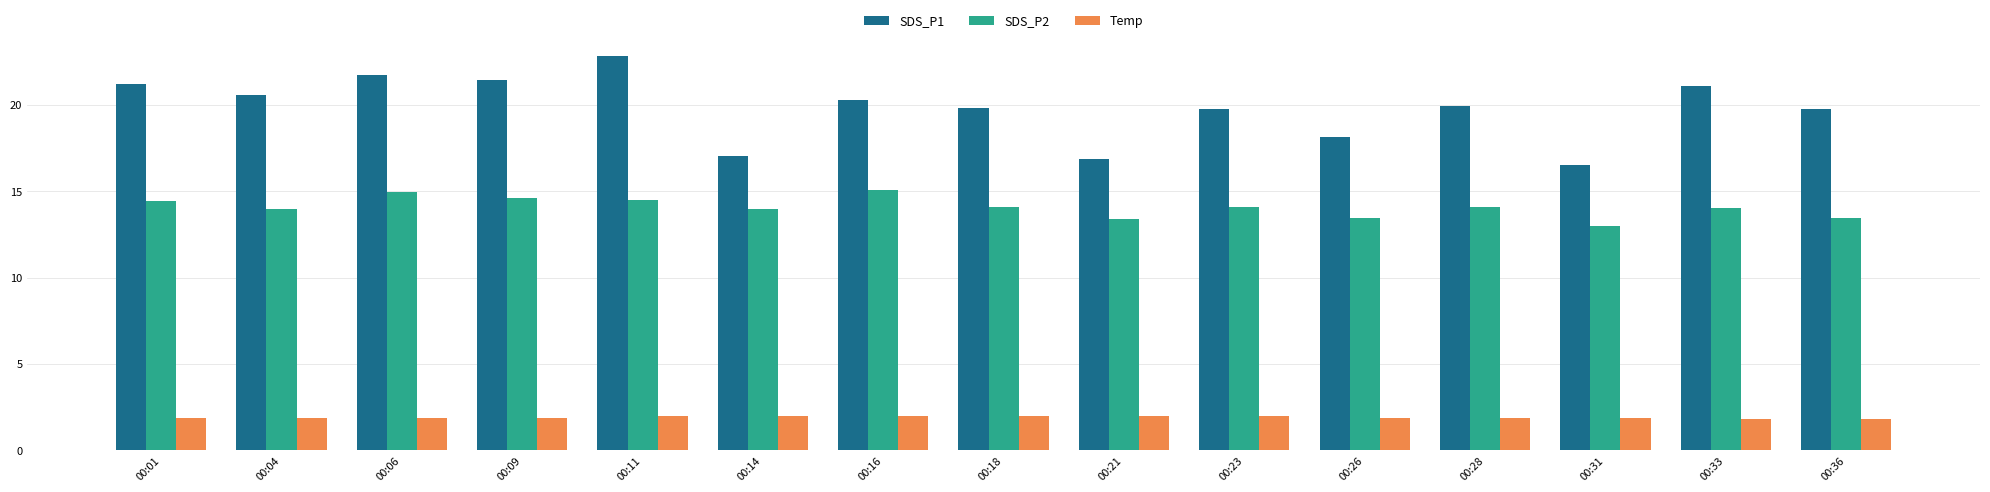

What is the spread (max minus min) of values at 00:11?

20.8